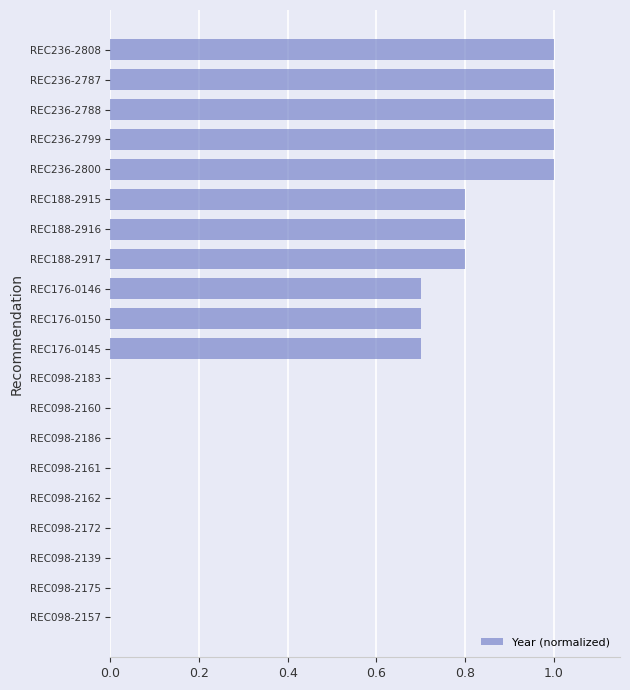

What is the average value?

0.5